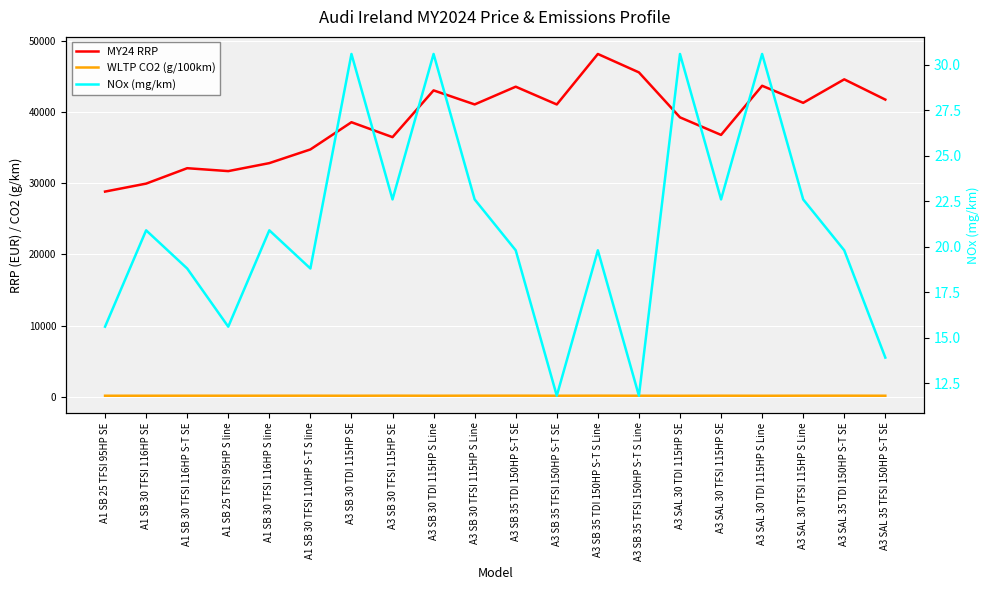

True or false: NOx (mg/km) and WLTP CO2 (g/100km) cross at least once.

False